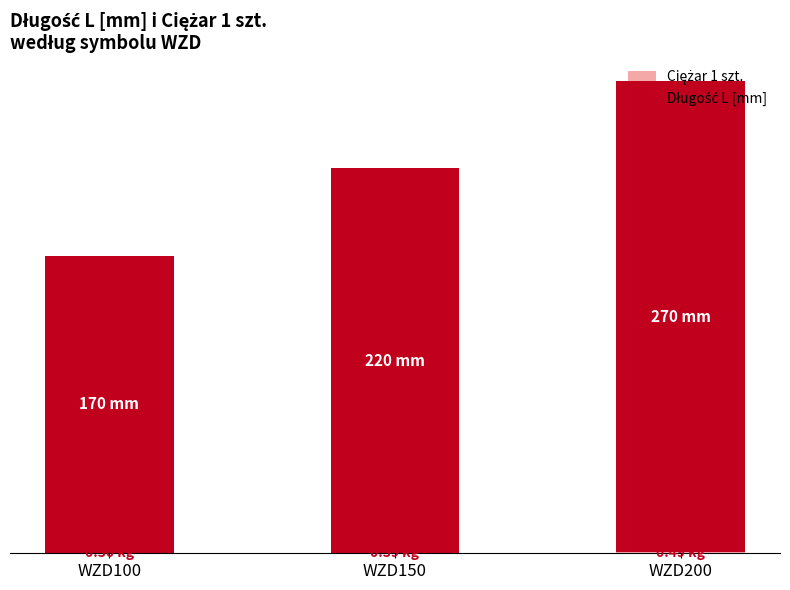

Which series changed the most between WZD150 and WZD200?

Długość L [mm]